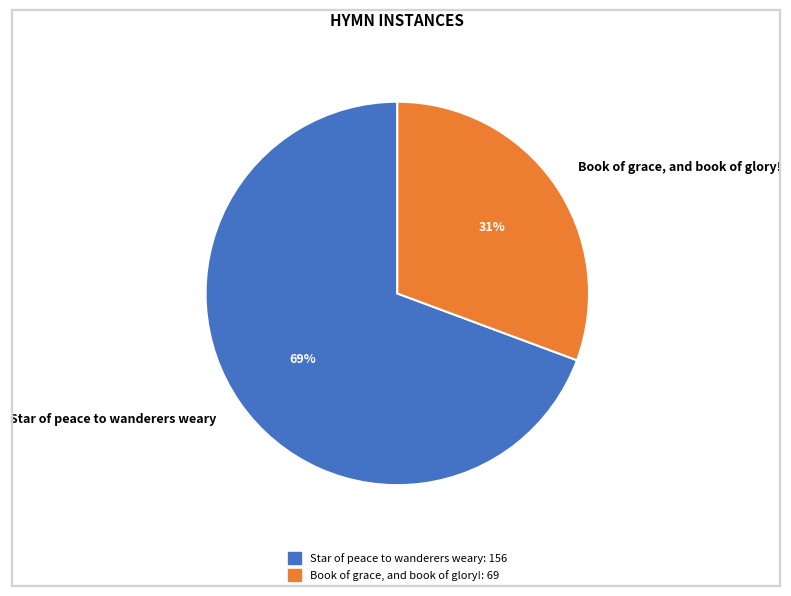

Which has a higher value, Book of grace, and book of glory! or Star of peace to wanderers weary?

Star of peace to wanderers weary